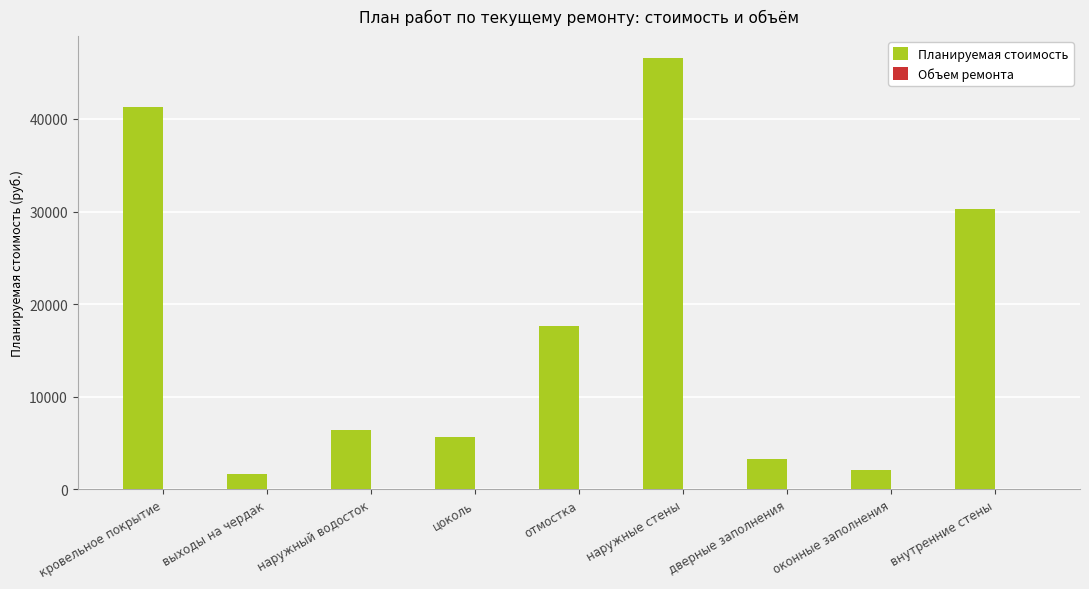

What is the maximum value shown in the chart?

46619.8